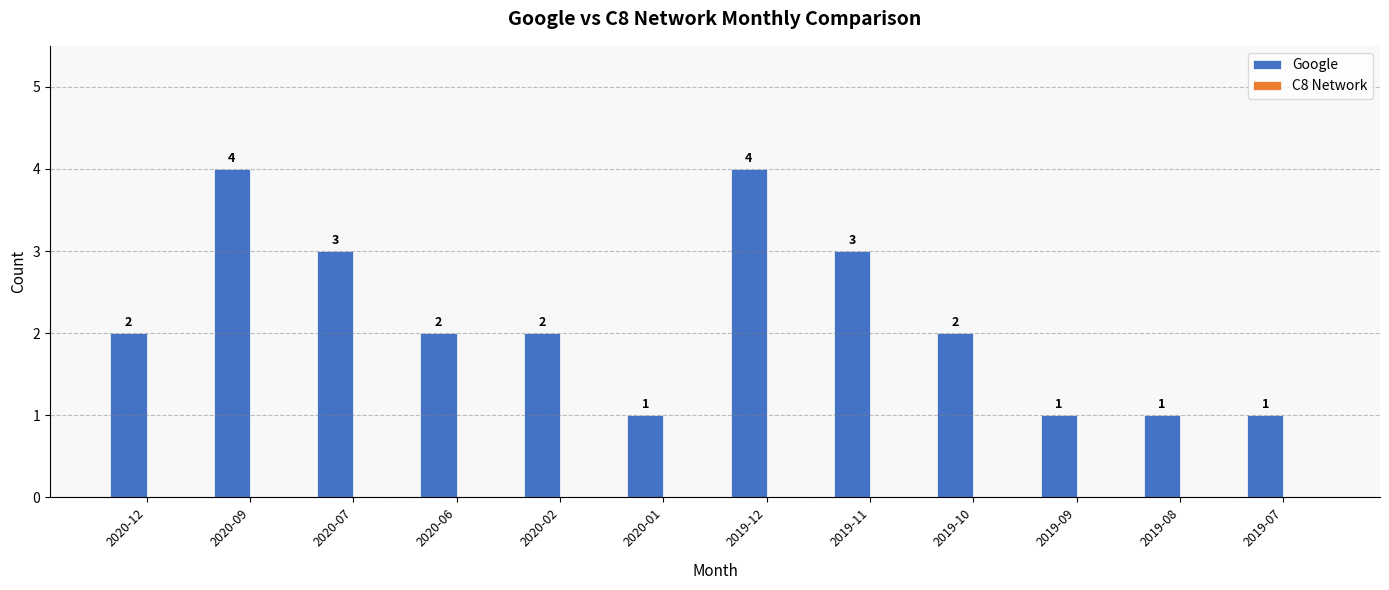

Reading left to right, list all the values displayed in this chart.

2	4	3	2	2	1	4	3	2	1	1	1